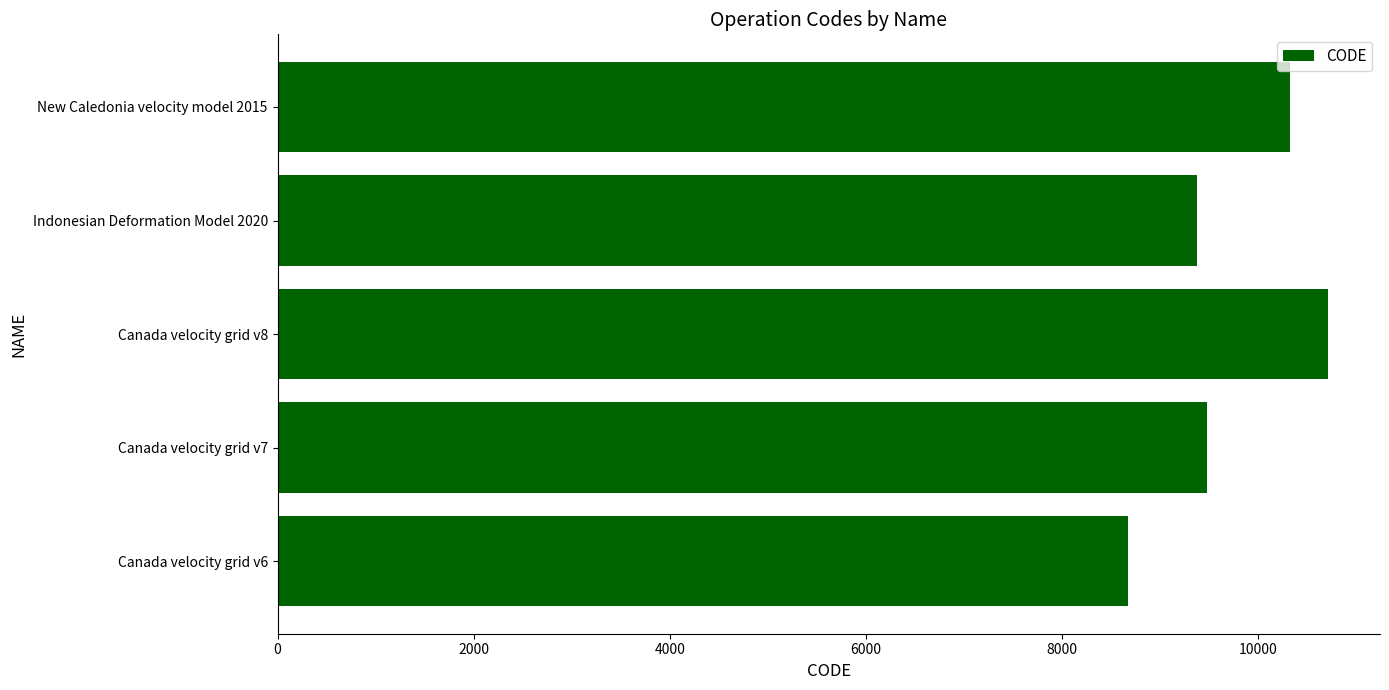

What is the maximum value shown in the chart?

10707